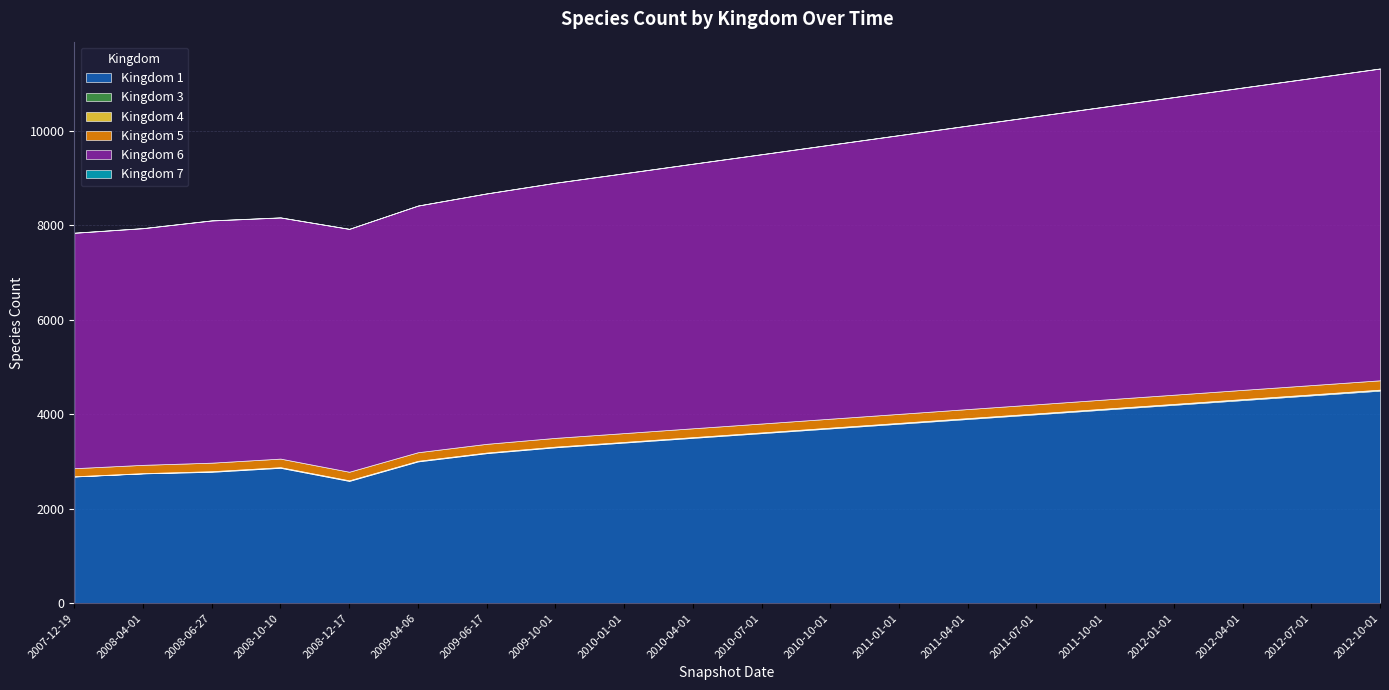

Between 2011-01-01 and 2012-04-01, which series saw the biggest shift?

Kingdom 1